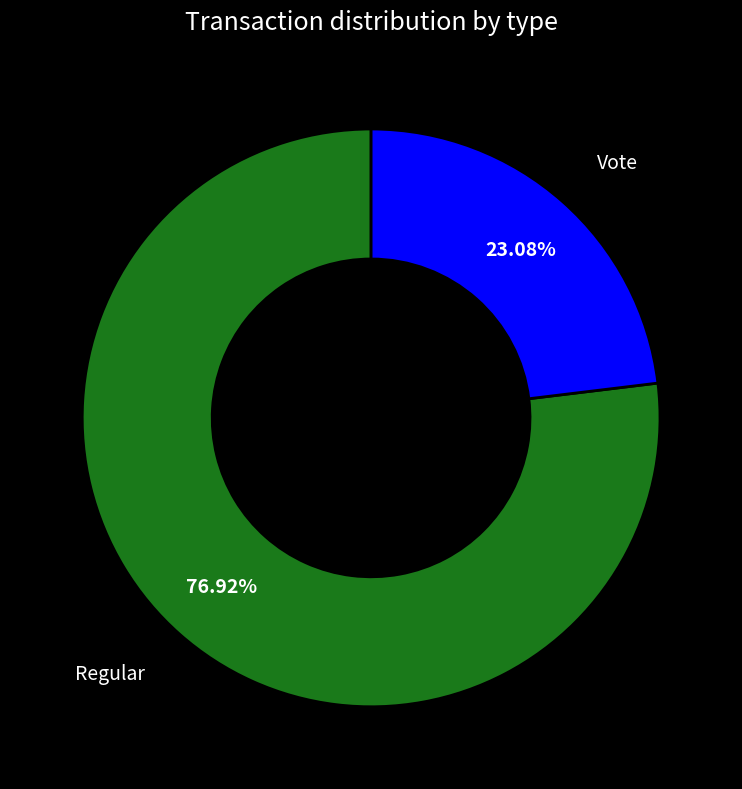

Is there a majority slice in this chart?

Yes